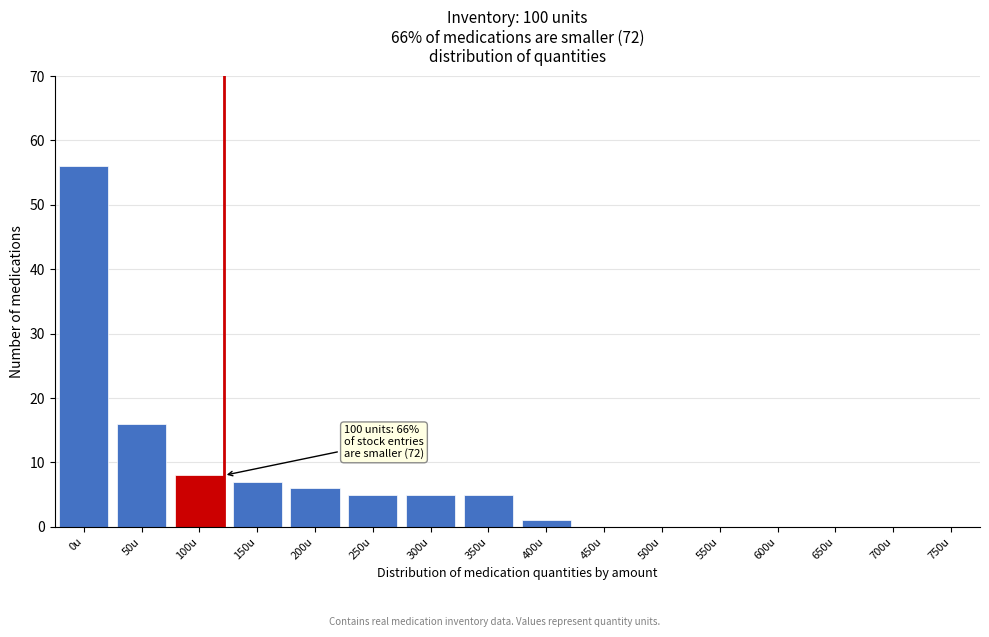

Reading left to right, transcribe all the data shown in this chart.

0u=56	50u=16	100u=8	150u=7	200u=6	250u=5	300u=5	350u=5	400u=1	450u=0	500u=0	550u=0	600u=0	650u=0	700u=0	750u=0